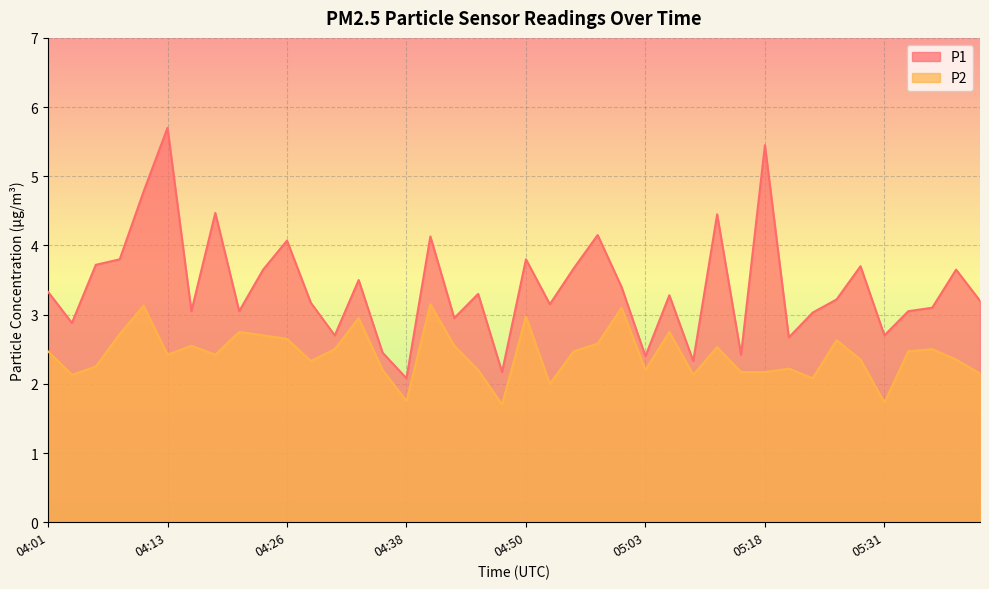

True or false: P2 has a value of 1.0 at 04:13.

False